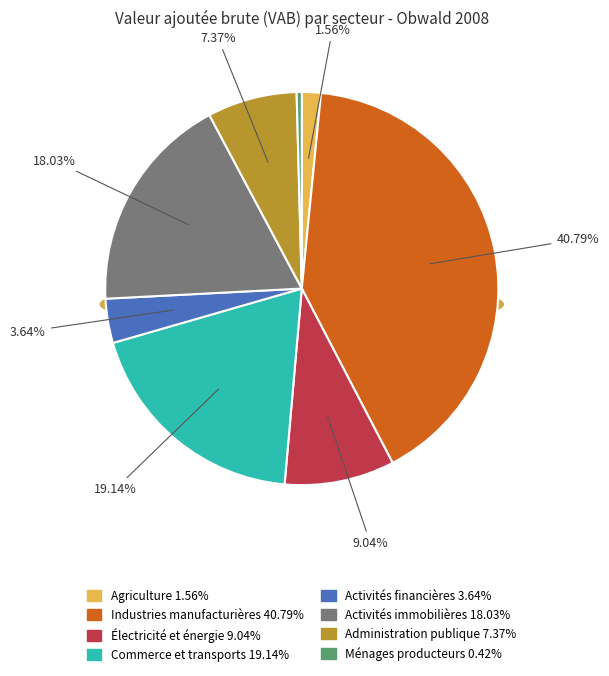

What portion of the pie excludes Administration publique?

92.6%